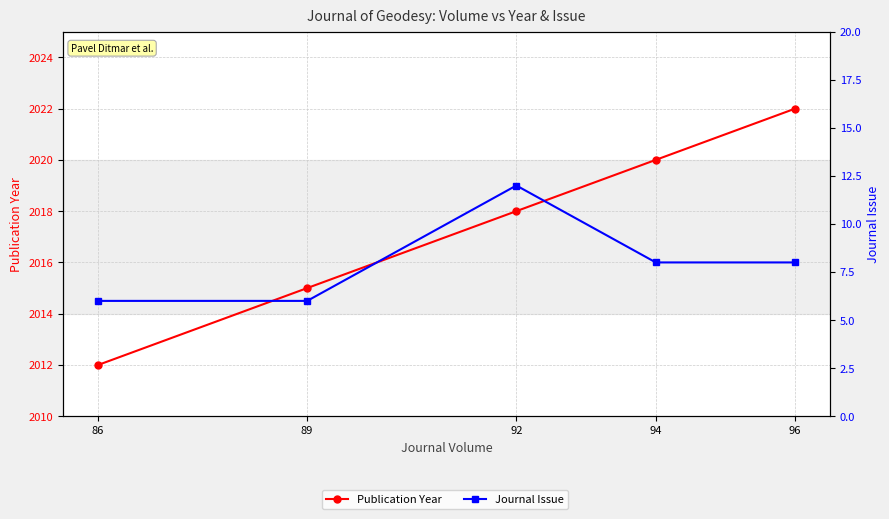

How many values in the Journal Issue series are below 8?

2